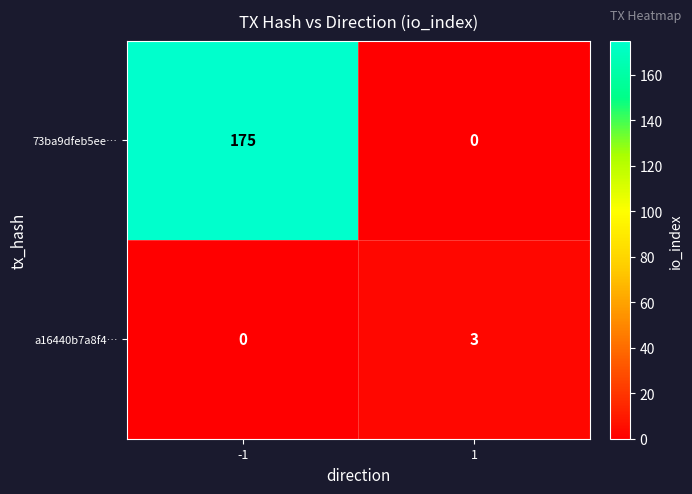

Reading right to left, transcribe all the data shown in this chart.

73ba9dfeb5ee…: 0	175
a16440b7a8f4…: 3	0